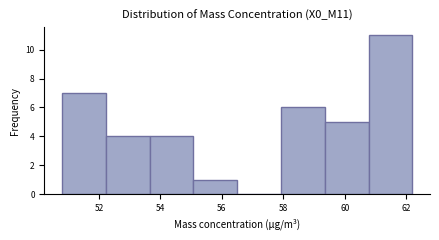

What is the height of the bar covering 53.6 to 55.0 on the x-axis? Neither the bar edges nor the heights are printed on the chart, so give them approximately, as read against the axes.

4